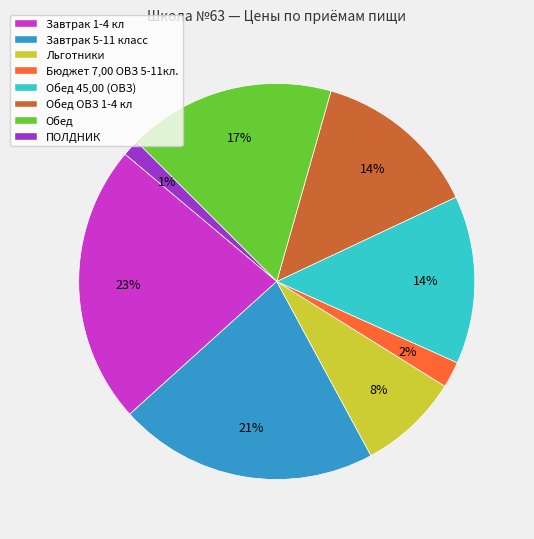

What is the smallest slice in the pie chart?

ПОЛДНИК